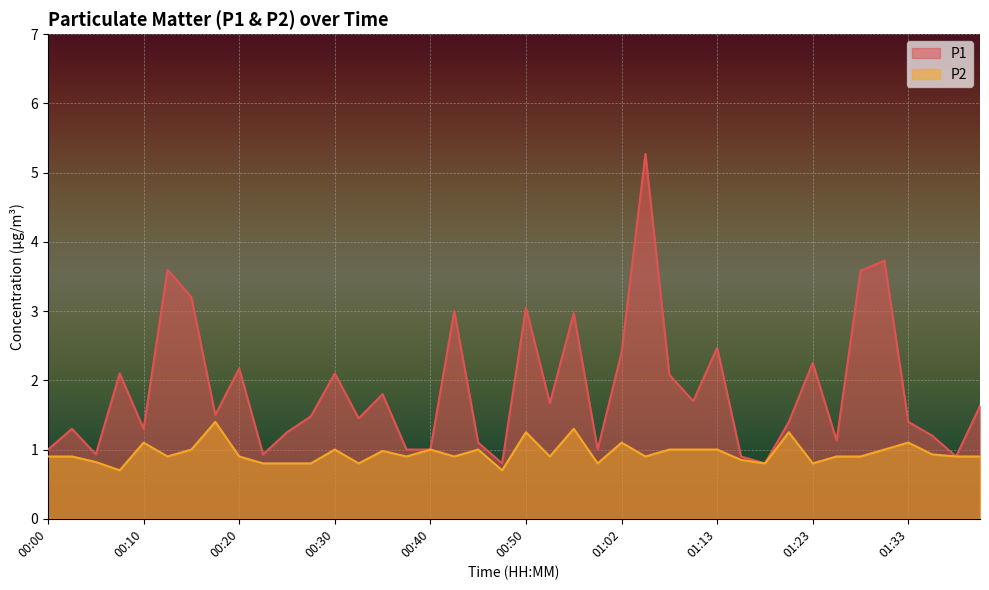

True or false: P2 has a value of 1.0 at 00:30.

True